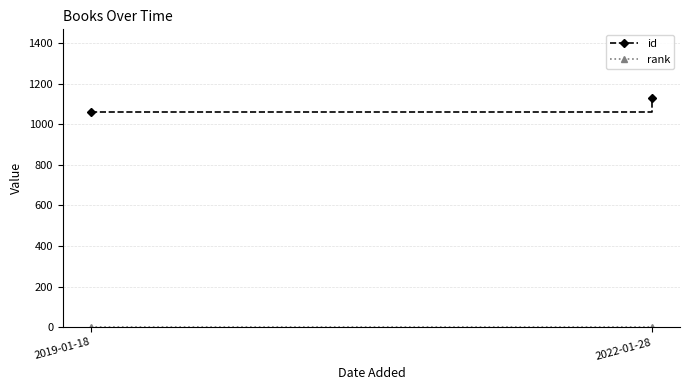

Rank the categories by id value from highest to lowest.

2022-01-28, 2019-01-18